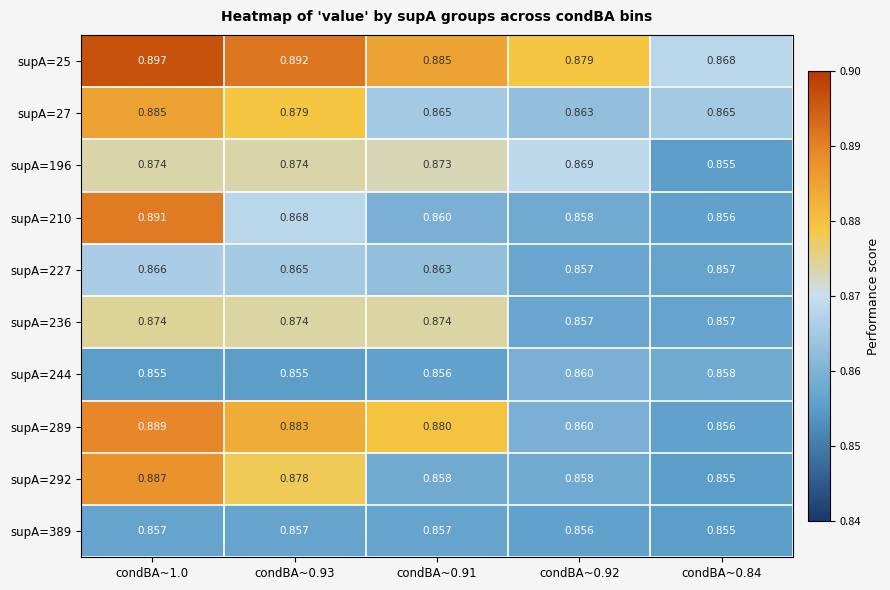

Reading right to left, transcribe all the data shown in this chart.

supA=25: condBA~0.84=0.9	condBA~0.92=0.9	condBA~0.91=0.9	condBA~0.93=0.9	condBA~1.0=0.9
supA=27: condBA~0.84=0.9	condBA~0.92=0.9	condBA~0.91=0.9	condBA~0.93=0.9	condBA~1.0=0.9
supA=196: condBA~0.84=0.9	condBA~0.92=0.9	condBA~0.91=0.9	condBA~0.93=0.9	condBA~1.0=0.9
supA=210: condBA~0.84=0.9	condBA~0.92=0.9	condBA~0.91=0.9	condBA~0.93=0.9	condBA~1.0=0.9
supA=227: condBA~0.84=0.9	condBA~0.92=0.9	condBA~0.91=0.9	condBA~0.93=0.9	condBA~1.0=0.9
supA=236: condBA~0.84=0.9	condBA~0.92=0.9	condBA~0.91=0.9	condBA~0.93=0.9	condBA~1.0=0.9
supA=244: condBA~0.84=0.9	condBA~0.92=0.9	condBA~0.91=0.9	condBA~0.93=0.9	condBA~1.0=0.9
supA=289: condBA~0.84=0.9	condBA~0.92=0.9	condBA~0.91=0.9	condBA~0.93=0.9	condBA~1.0=0.9
supA=292: condBA~0.84=0.9	condBA~0.92=0.9	condBA~0.91=0.9	condBA~0.93=0.9	condBA~1.0=0.9
supA=389: condBA~0.84=0.9	condBA~0.92=0.9	condBA~0.91=0.9	condBA~0.93=0.9	condBA~1.0=0.9